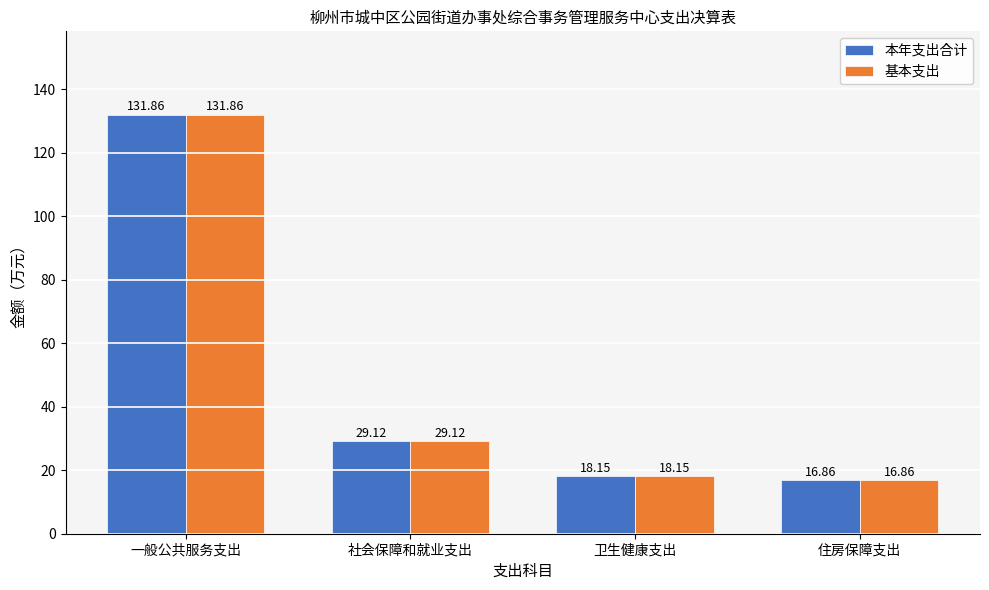

At which label does 基本支出 first exceed 29?

一般公共服务支出